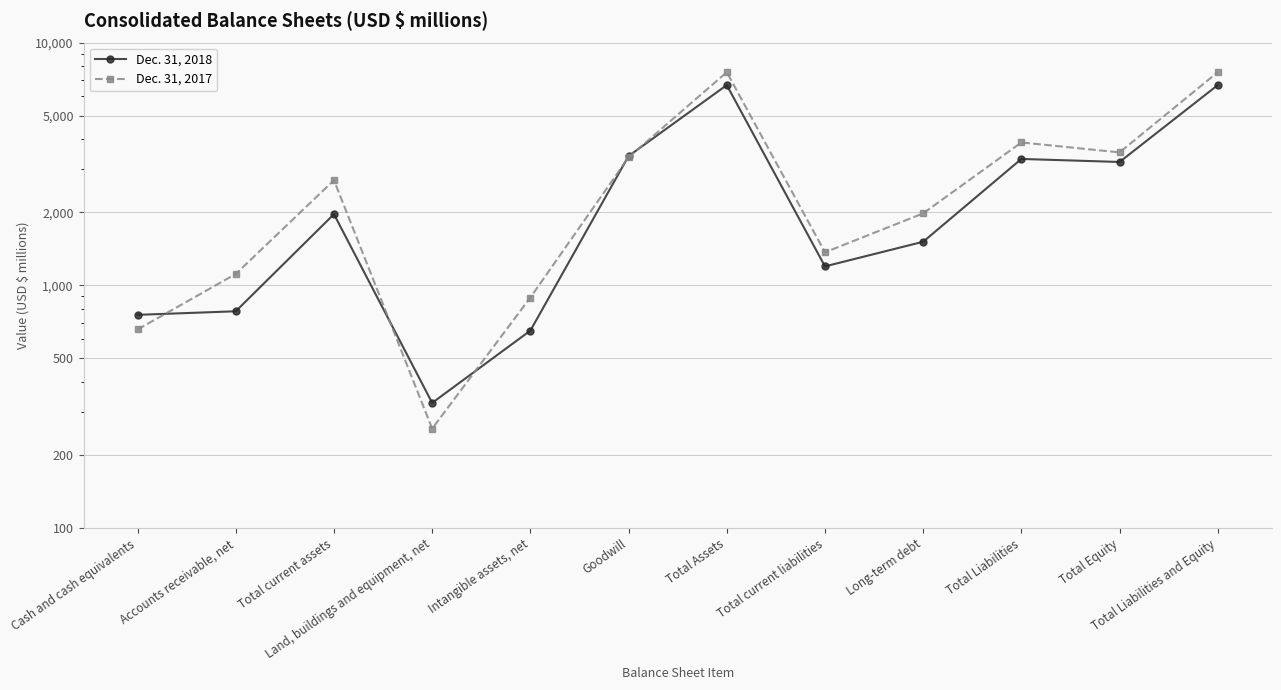

Rank the series by their average value, from highest to lowest.

Dec. 31, 2017, Dec. 31, 2018